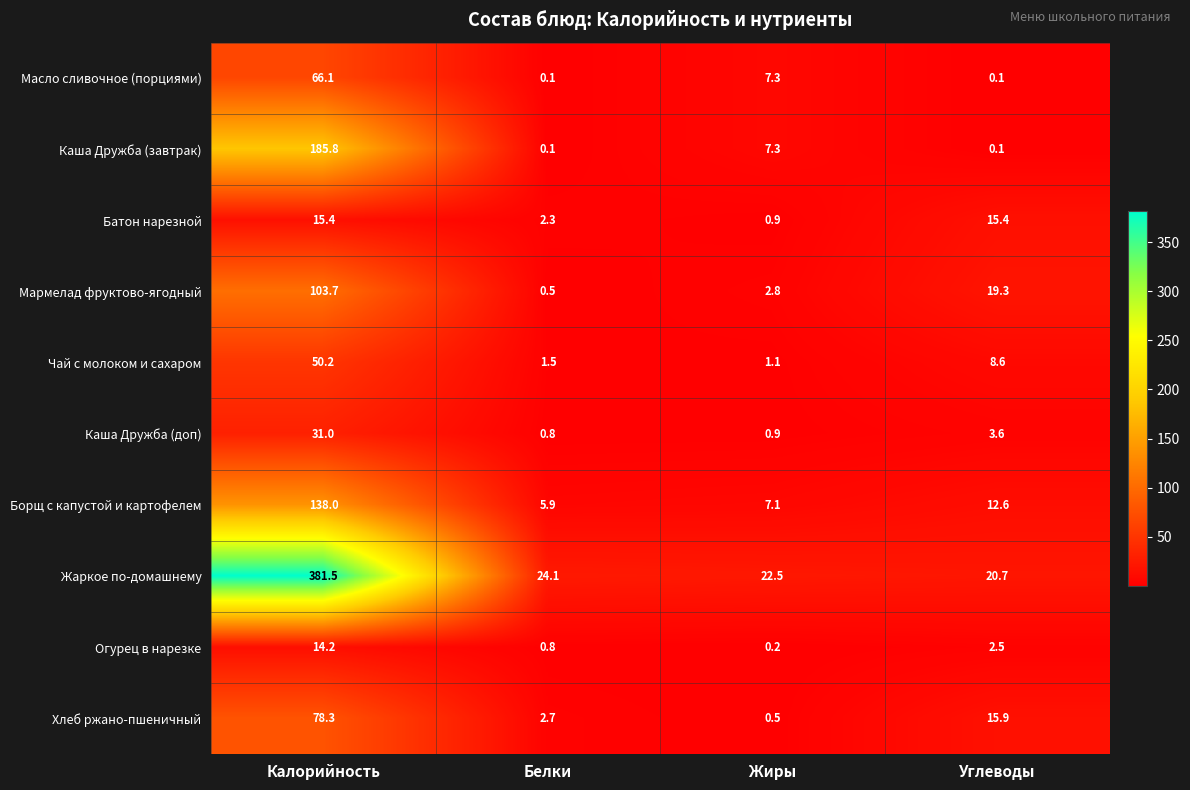

Is it true that Каша Дружба (завтрак) equals 7.3 at Жиры?

True